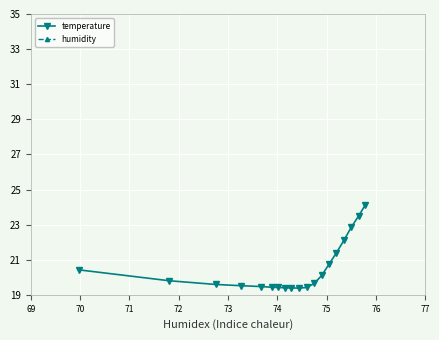

What position from the right is 75?

13